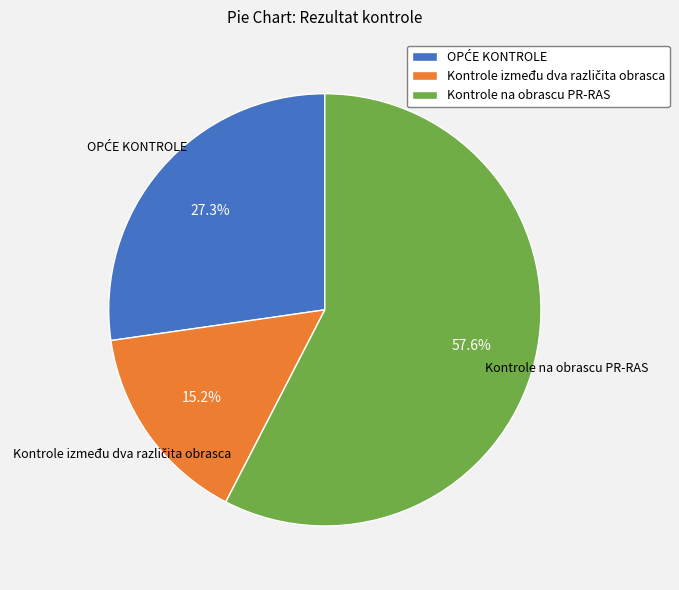

Which slice is the largest?

Kontrole na obrascu PR-RAS